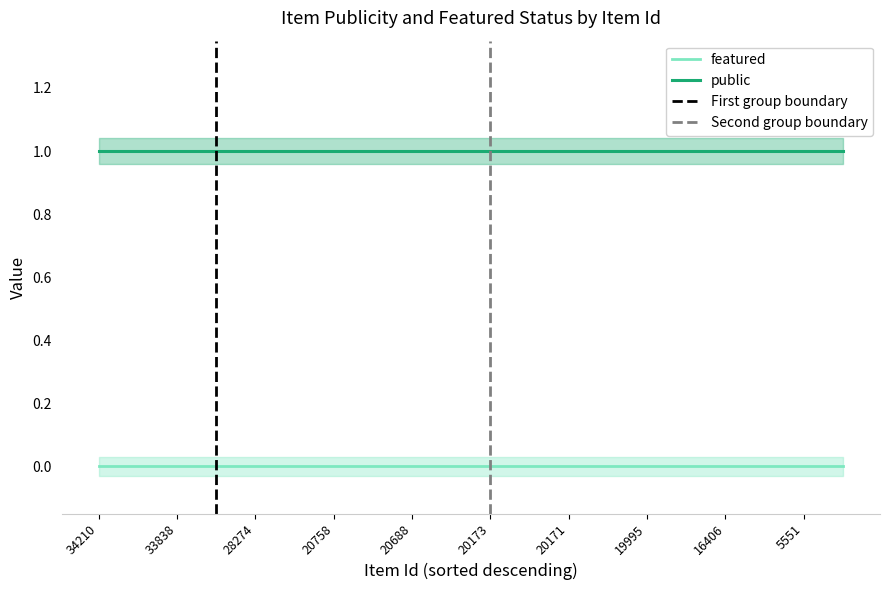

Rank the series by their average value, from highest to lowest.

public, featured